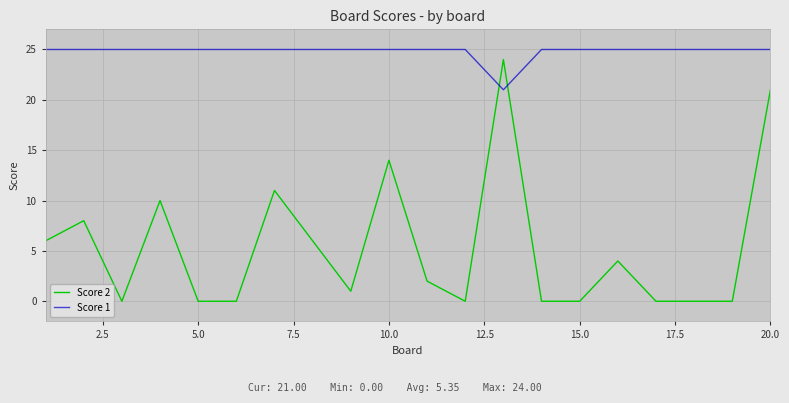

What are all the series names shown in the legend?

Score 2, Score 1